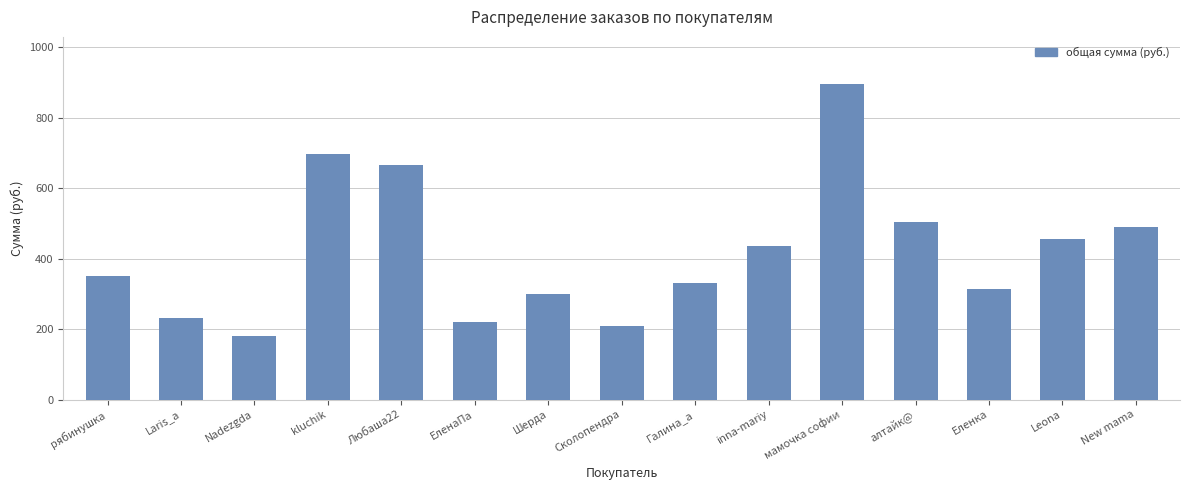

What is the label of the 8th bar from the left?

Сколопендра